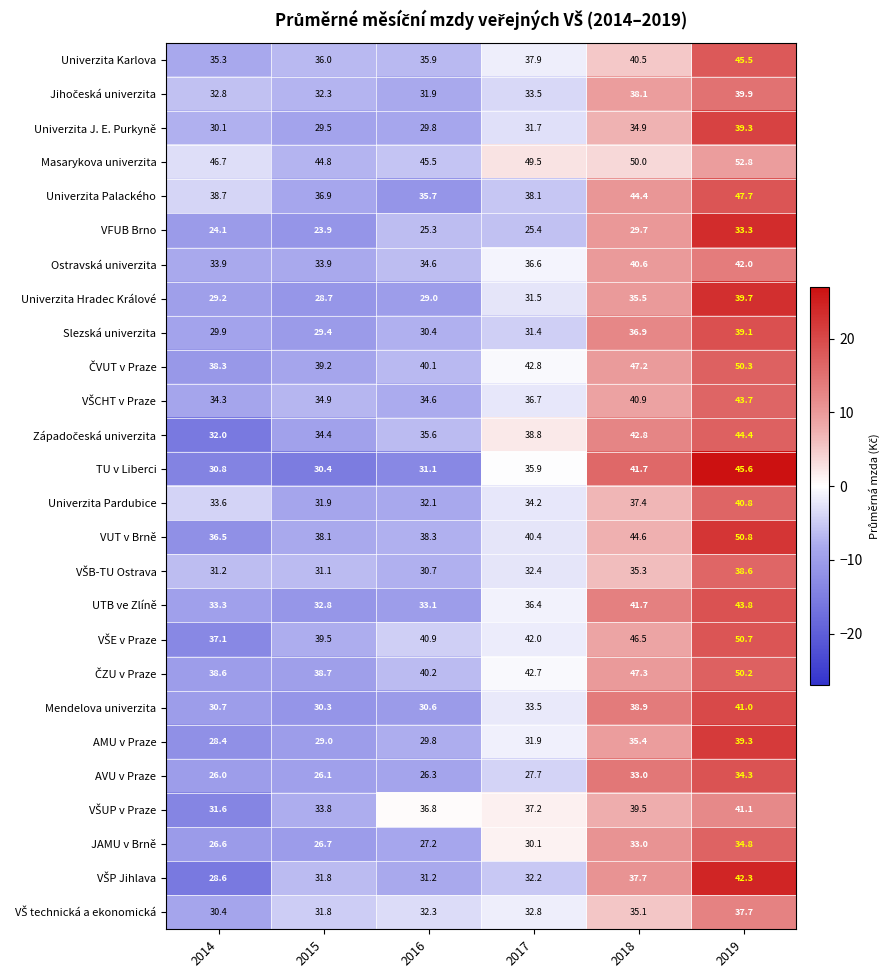

Which category has the highest value across all series?

2019